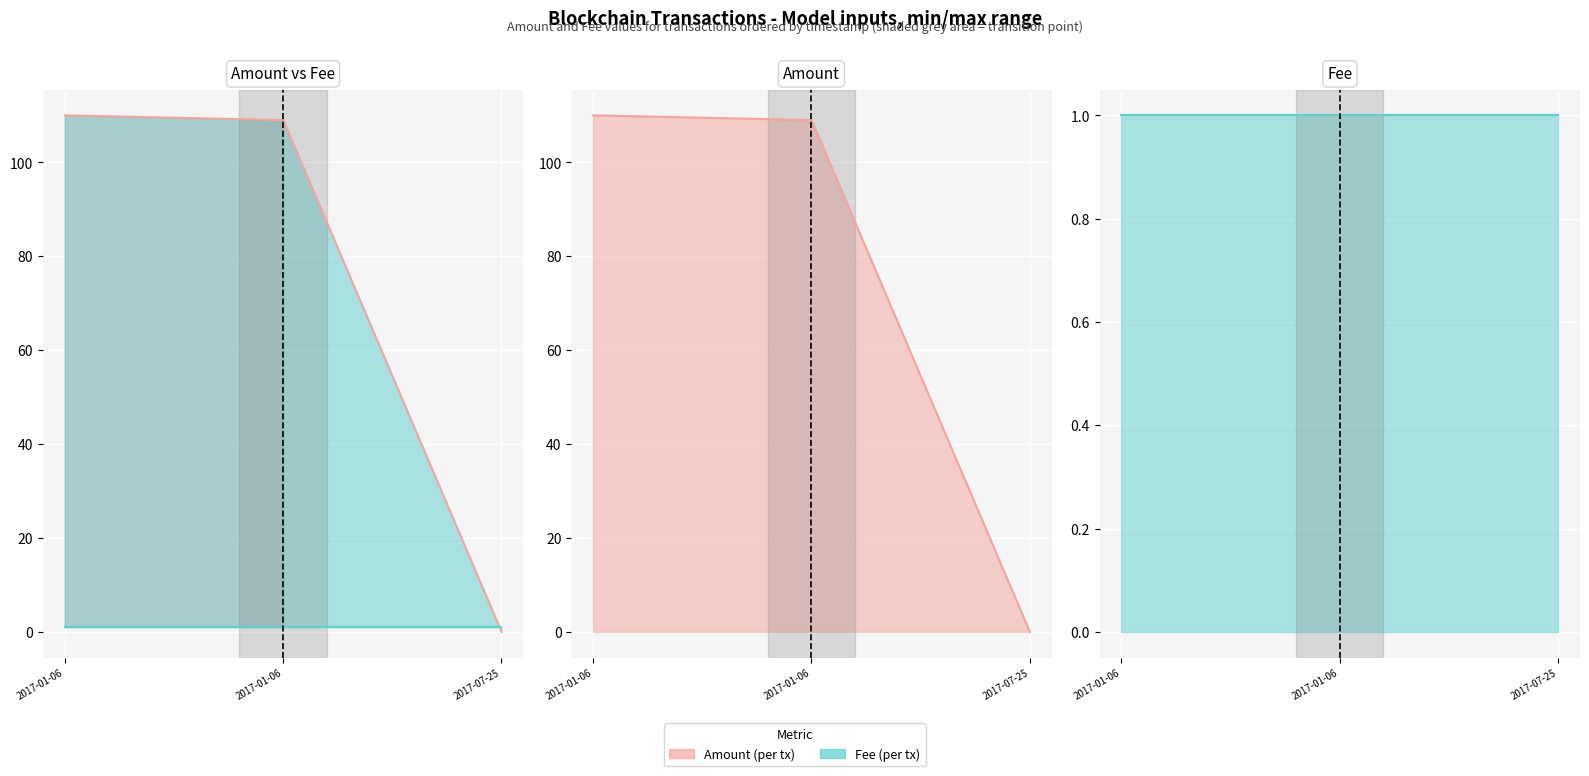

List the labels in order of Height value, smallest first.

2017-07-25, 2017-01-06, 2017-01-06